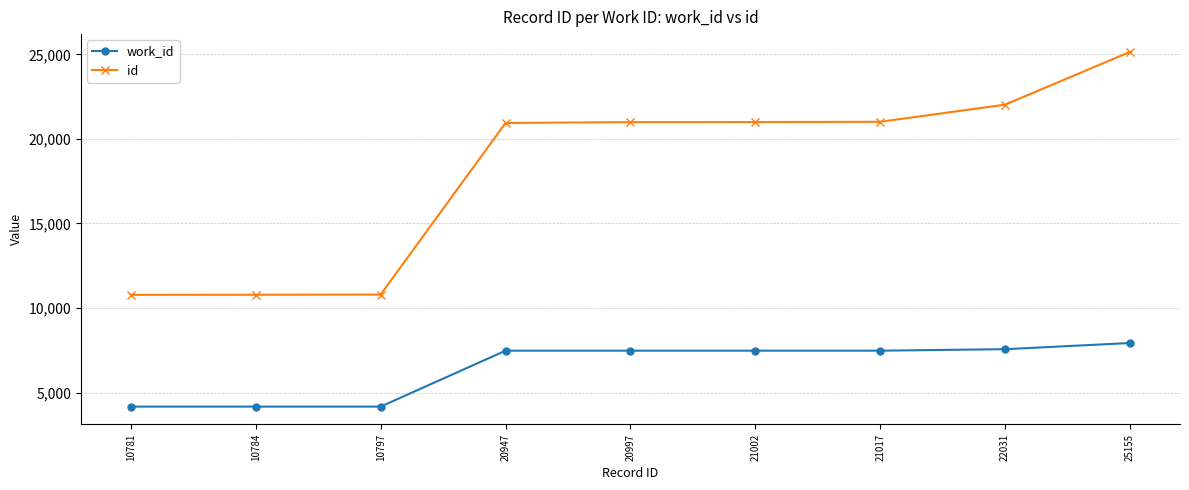

True or false: id has a value of 38316 at 25155.

False